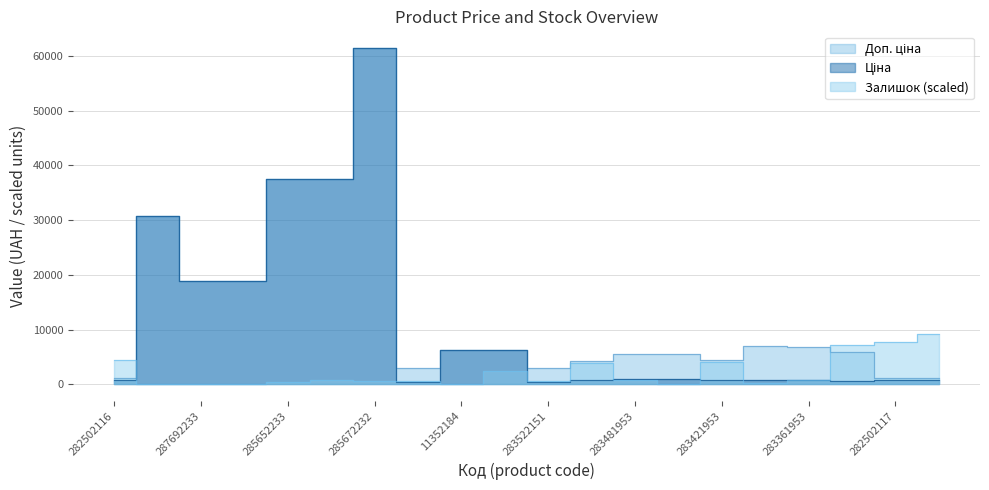

Which series has the largest range (max minus min)?

Ціна